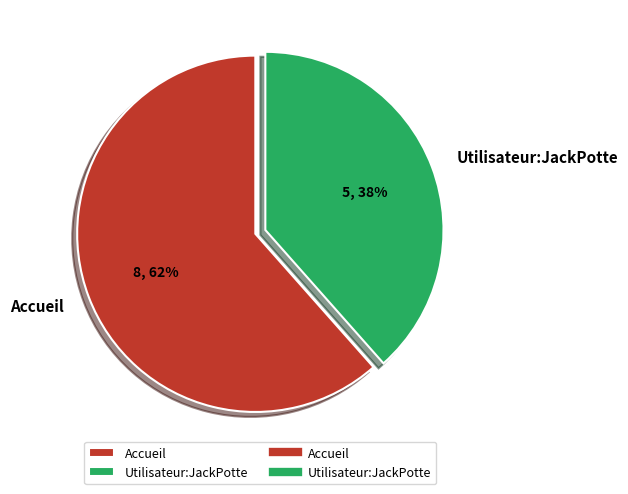

Is the sum of Utilisateur:JackPotte and Accueil greater than half?

Yes